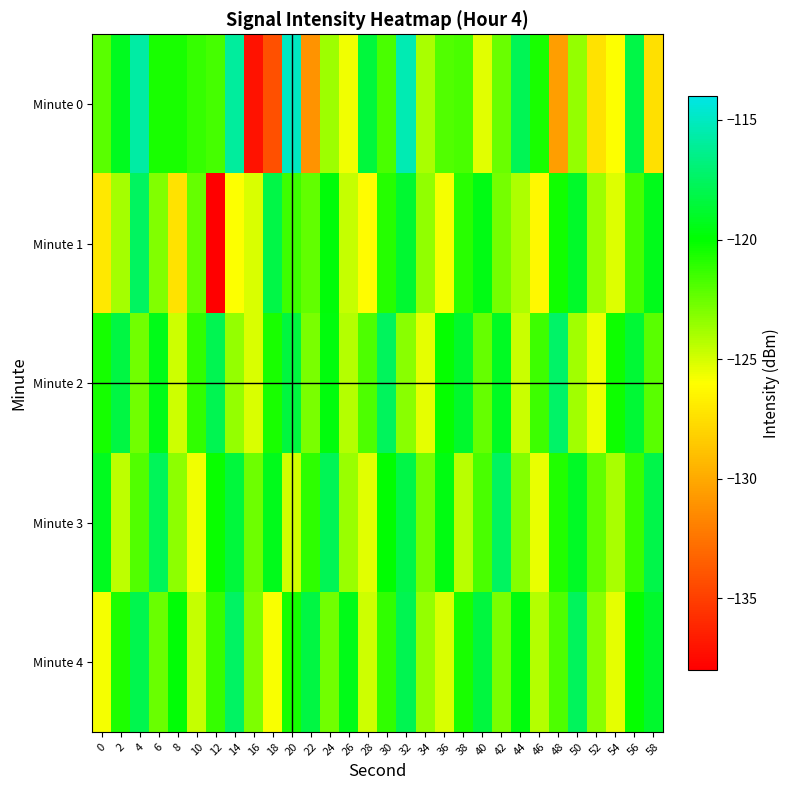

Reading left to right, list all the values displayed in this chart.

Minute 0: 0=-122.1	2=-119.2	4=-115.7	6=-120.6	8=-120.6	10=-121.3	12=-121.6	14=-115.9	16=-137.1	18=-134.2	20=-115.0	22=-131.0	24=-123.7	26=-125.6	28=-118.4	30=-121.7	32=-115.3	34=-124.0	36=-121.9	38=-121.7	40=-125.3	42=-122.5	44=-117.8	46=-120.6	48=-130.6	50=-123.5	52=-127.3	54=-126.0	56=-118.2	58=-127.5
Minute 1: 0=-127.0	2=-123.9	4=-117.5	6=-123.1	8=-127.4	10=-122.4	12=-138.0	14=-126.0	16=-125.1	18=-118.1	20=-121.5	22=-122.3	24=-119.8	26=-124.6	28=-126.1	30=-120.9	32=-118.7	34=-123.4	36=-125.8	38=-121.0	40=-119.5	42=-122.8	44=-124.1	46=-126.3	48=-120.4	50=-118.9	52=-123.7	54=-125.2	56=-121.6	58=-119.3
Minute 2: 0=-120.5	2=-118.3	4=-122.7	6=-119.4	8=-124.8	10=-121.2	12=-117.9	14=-123.5	16=-125.1	18=-120.6	20=-118.4	22=-122.9	24=-119.7	26=-124.3	28=-121.8	30=-117.6	32=-123.2	34=-125.4	36=-120.1	38=-118.8	40=-122.4	42=-119.1	44=-124.7	46=-121.5	48=-117.3	50=-123.8	52=-125.6	54=-120.3	56=-118.6	58=-122.1
Minute 3: 0=-119.2	2=-124.5	4=-121.9	6=-117.7	8=-123.3	10=-125.7	12=-120.2	14=-118.5	16=-122.6	18=-119.3	20=-124.9	22=-121.1	24=-117.8	26=-123.6	28=-125.3	30=-120.0	32=-118.2	34=-122.8	36=-119.6	38=-124.4	40=-121.7	42=-117.5	44=-123.1	46=-125.5	48=-120.8	50=-119.0	52=-122.3	54=-124.0	56=-121.4	58=-118.1
Minute 4: 0=-125.8	2=-120.7	4=-118.0	6=-122.5	8=-119.9	10=-124.6	12=-121.3	14=-117.4	16=-123.0	18=-125.9	20=-120.5	22=-118.3	24=-122.7	26=-119.4	28=-124.8	30=-121.2	32=-117.9	34=-123.5	36=-125.1	38=-120.6	40=-118.4	42=-122.9	44=-119.7	46=-124.3	48=-121.8	50=-117.6	52=-123.2	54=-125.4	56=-120.1	58=-118.8